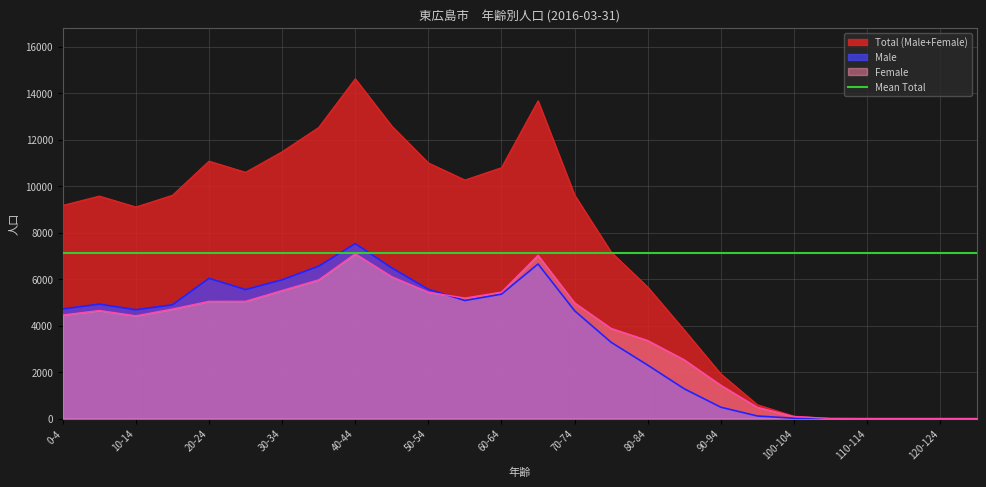

Rank the series at 65-69 from highest to lowest value.

Total (Male+Female), Female, Male